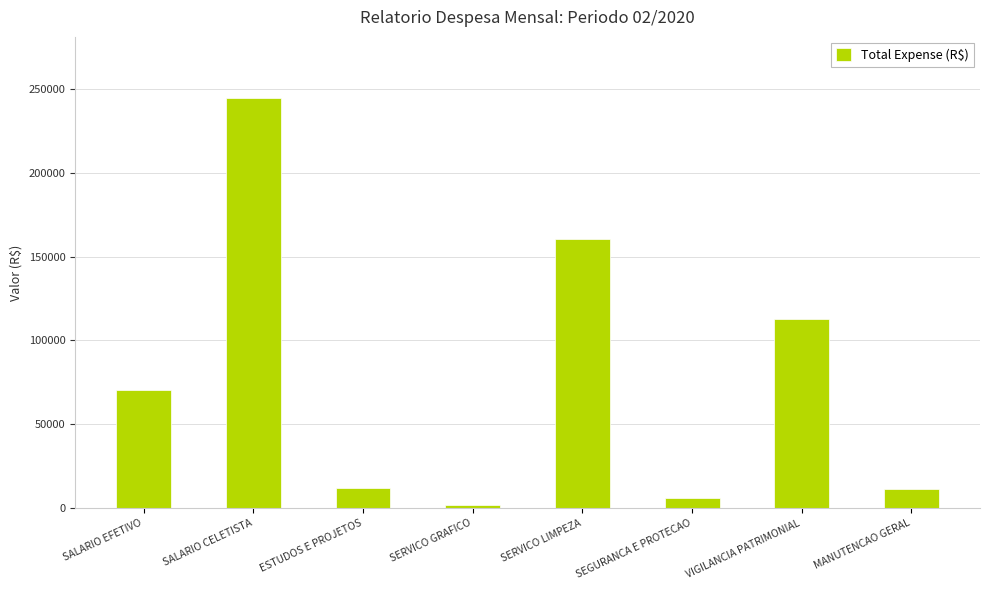

The value at SALARIO CELETISTA is 244305.9. True or false?

True